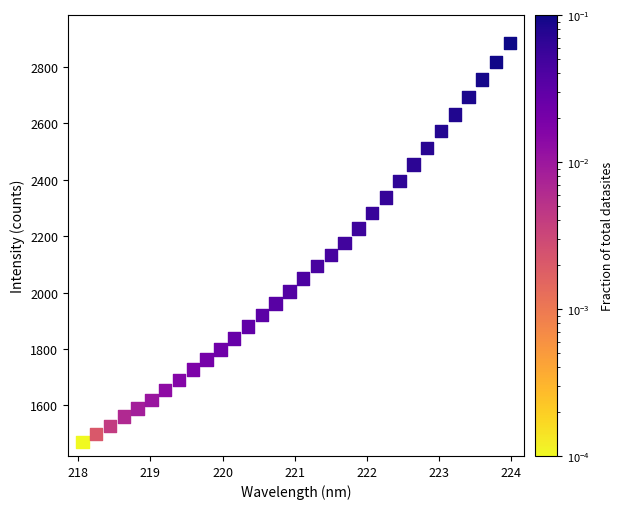

What is the range of Y values (max minus min)?

1412.3